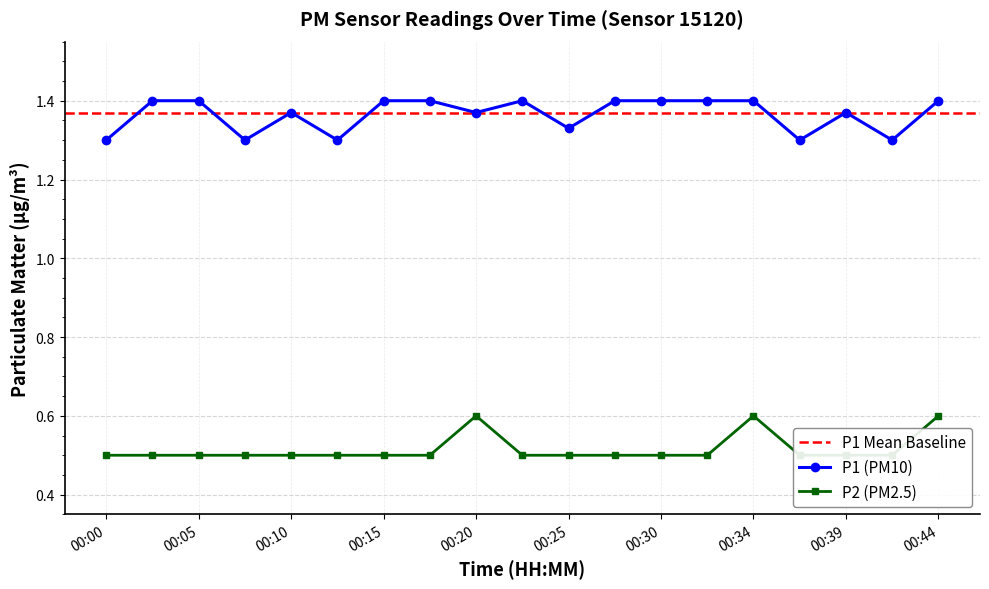

How many categories are shown in the chart?

19